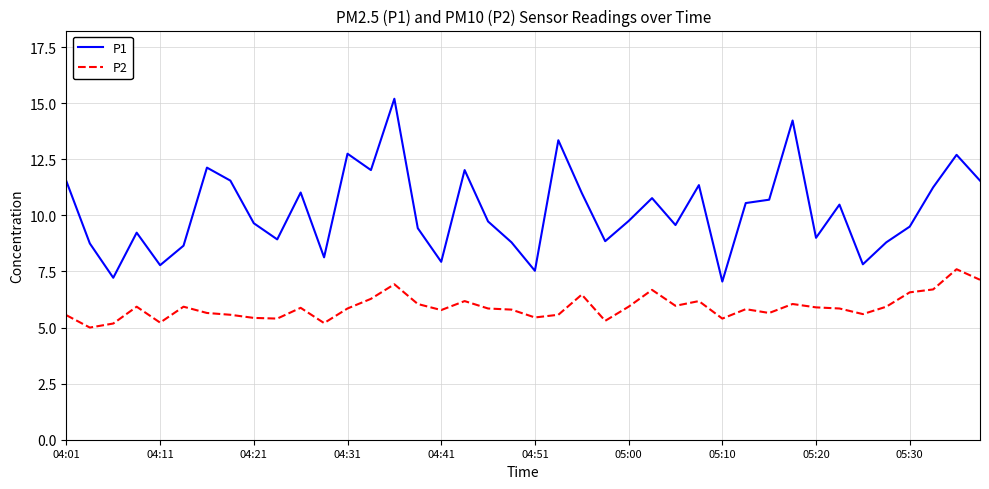

Rank the series by their maximum value, from lowest to highest.

P2, P1